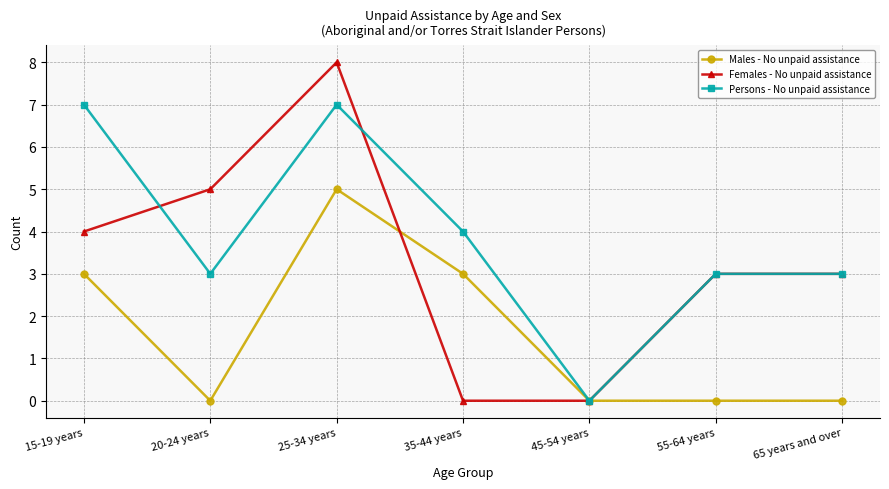

What position from the left is 55-64 years?

6